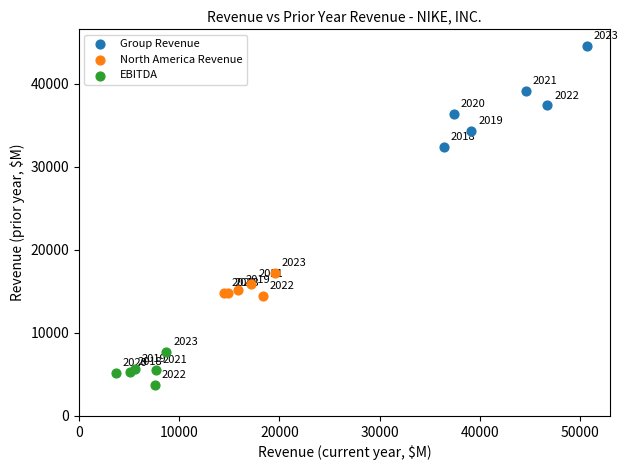

Which series reaches the maximum Y coordinate?

Group Revenue